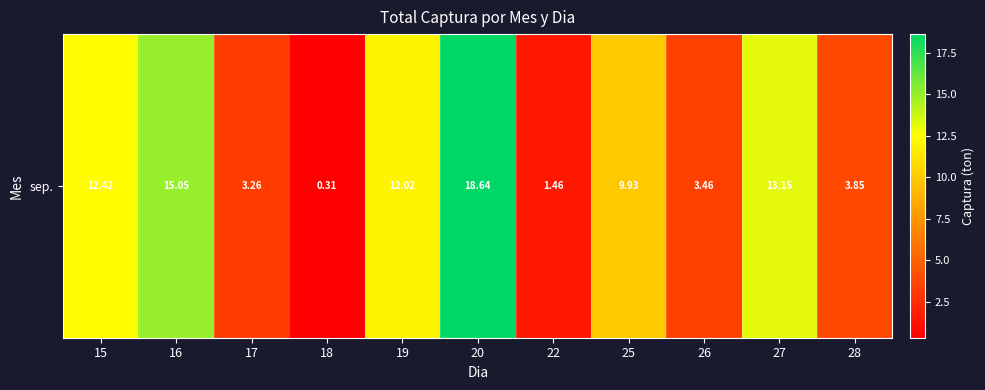

Reading left to right, list all the values displayed in this chart.

12.4	15.0	3.3	0.3	12.0	18.6	1.5	9.9	3.5	13.1	3.8